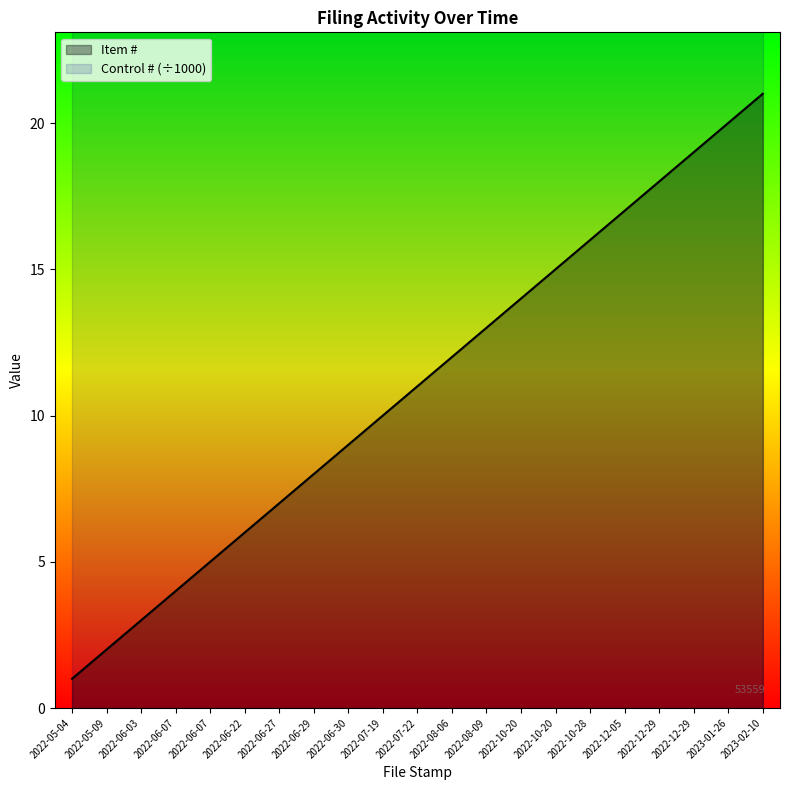

At which category is the sum across all series the highest?

2023-02-10